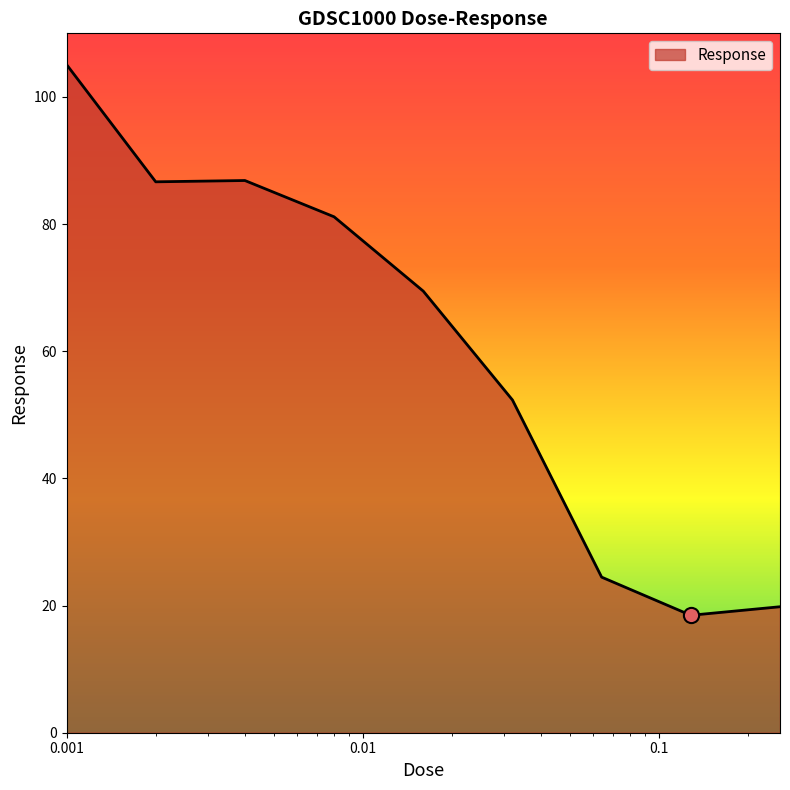

What is the difference between the maximum and minimum values?

86.6